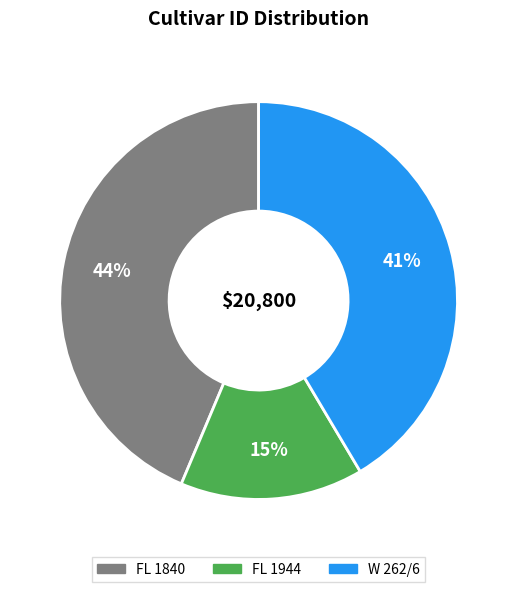

Is the sum of FL 1840 and FL 1944 greater than half?

Yes